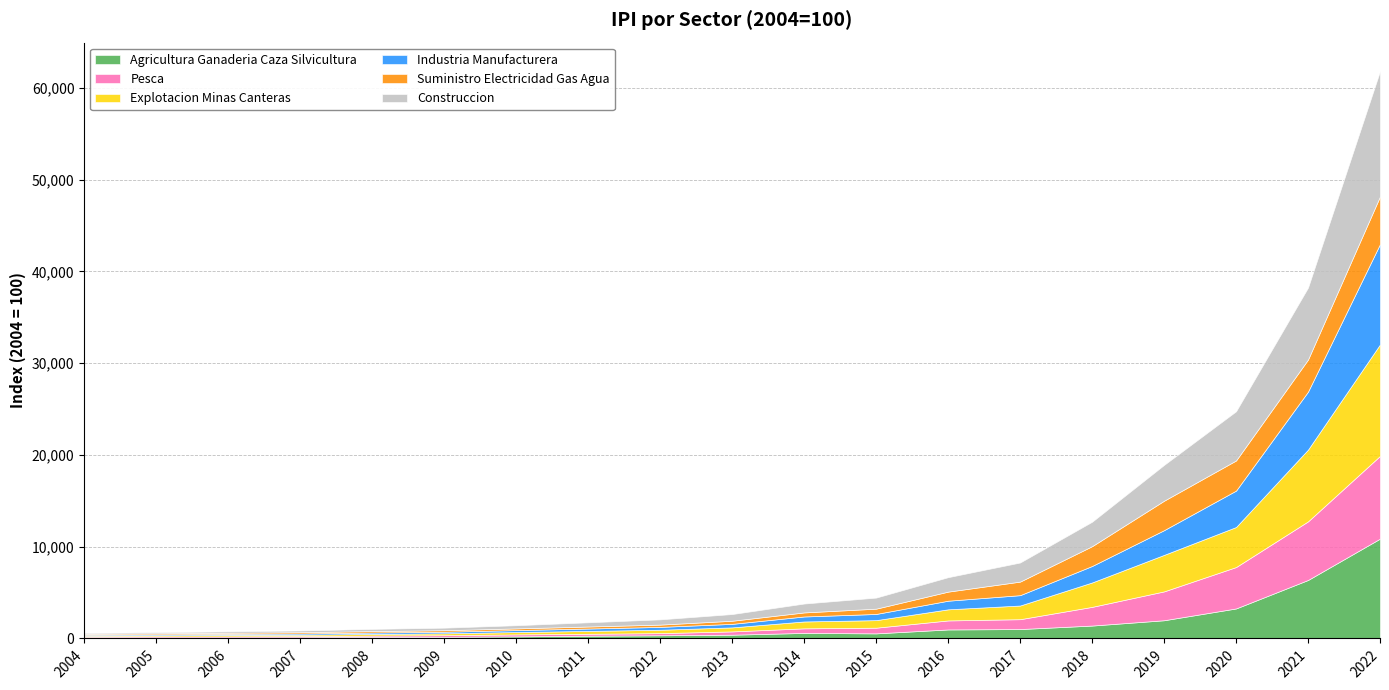

How many distinct data groups are displayed?

6